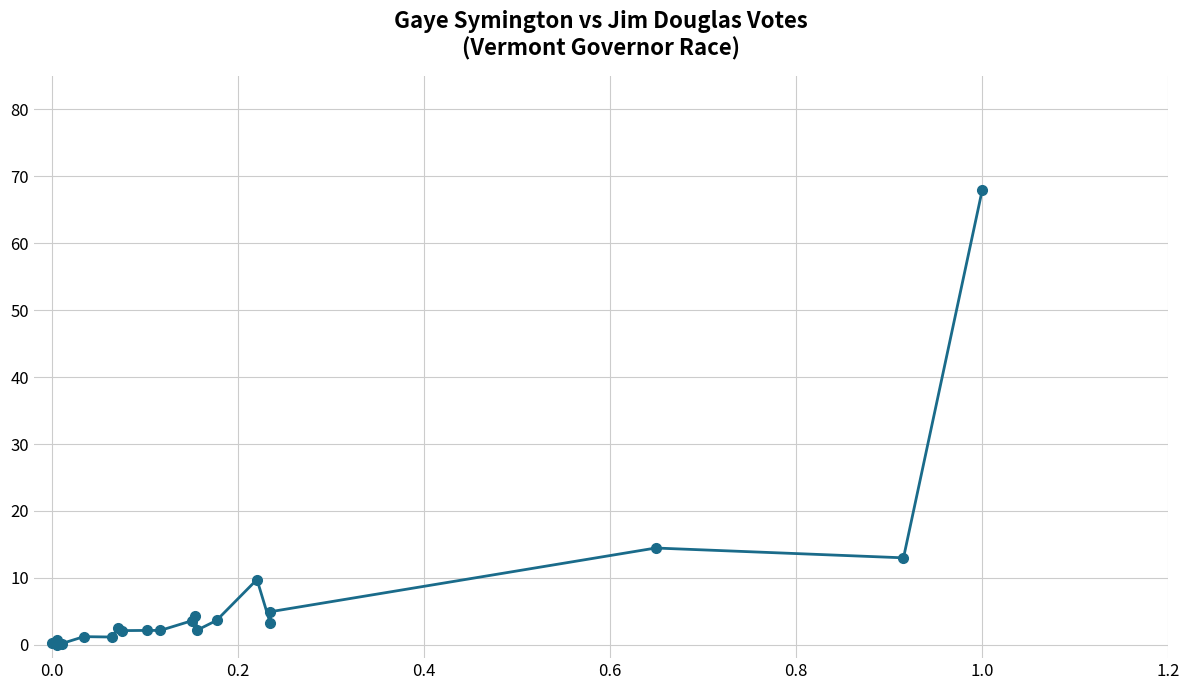

Count the number of values greater than 2.

14